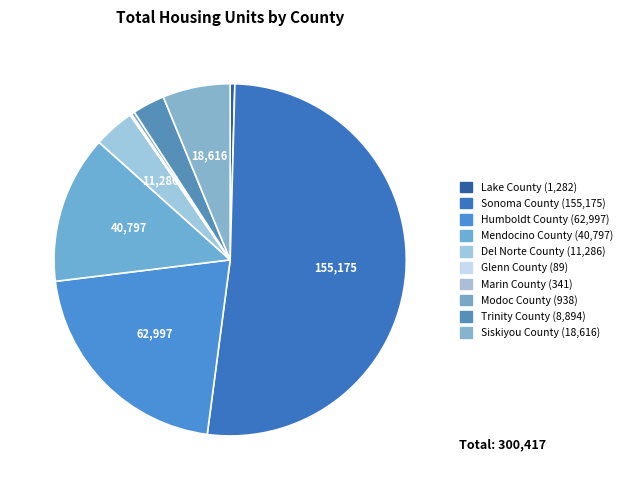

Which slice represents more than half of the pie?

Sonoma County